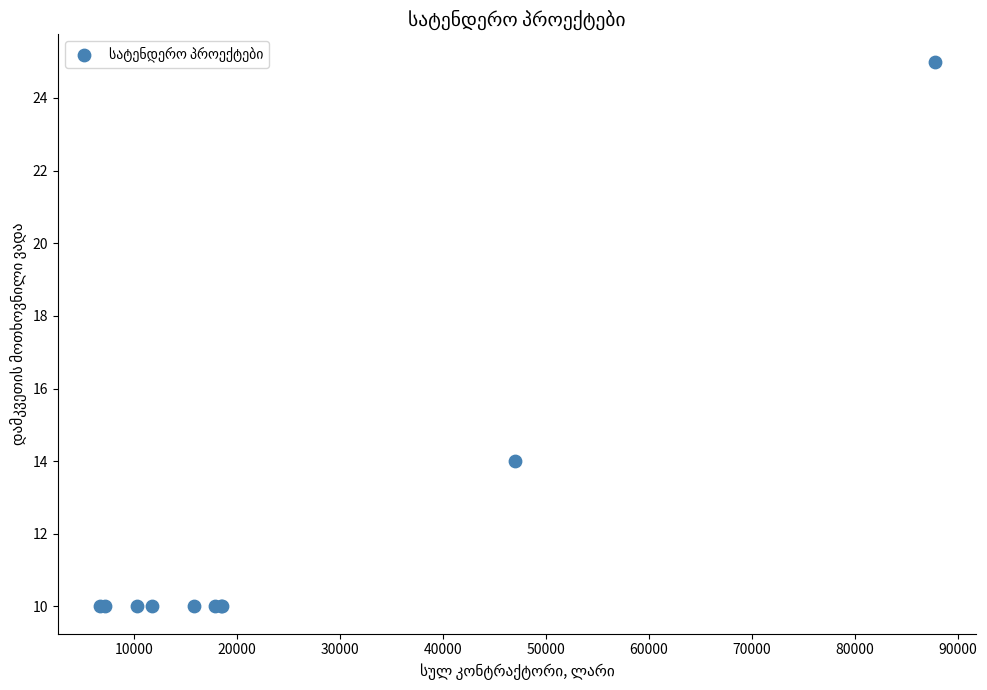

What Y value in the scatter plot is closest to 17?

14